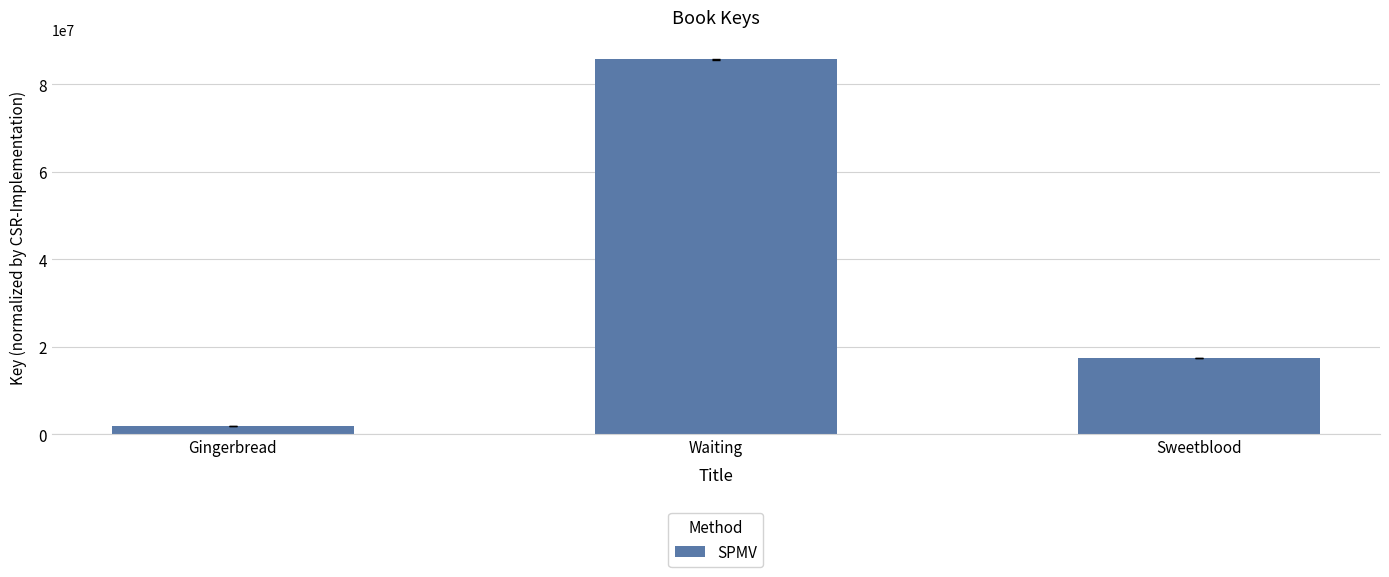

Reading right to left, transcribe all the data shown in this chart.

Sweetblood=17431434	Waiting=85694980	Gingerbread=1938053